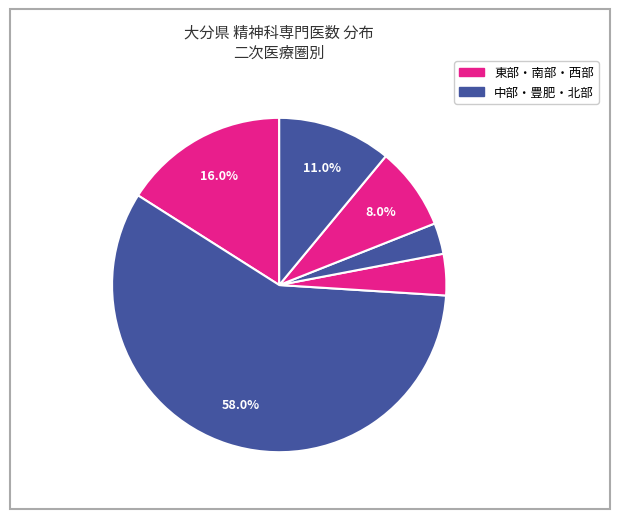

Count the number of slices in the pie.

6